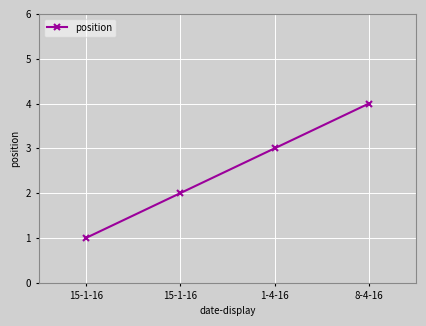

The chart shows a value of 3 at 1-4-16. True or false?

True